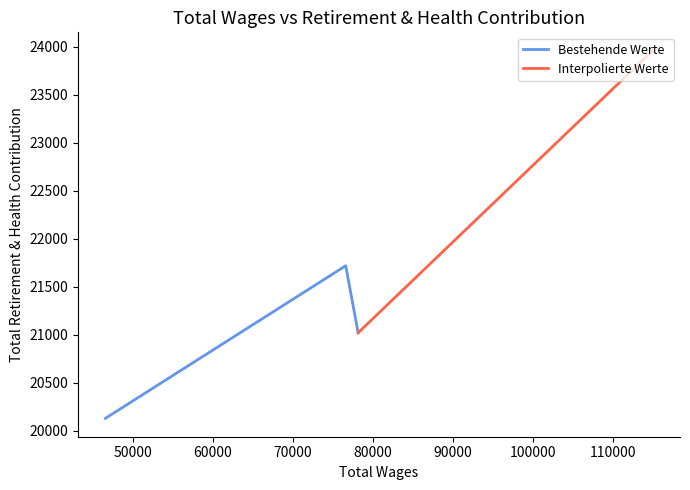

Rank the categories by value from highest to lowest.

114930.0, 76590.0, 78140.0, 46566.0